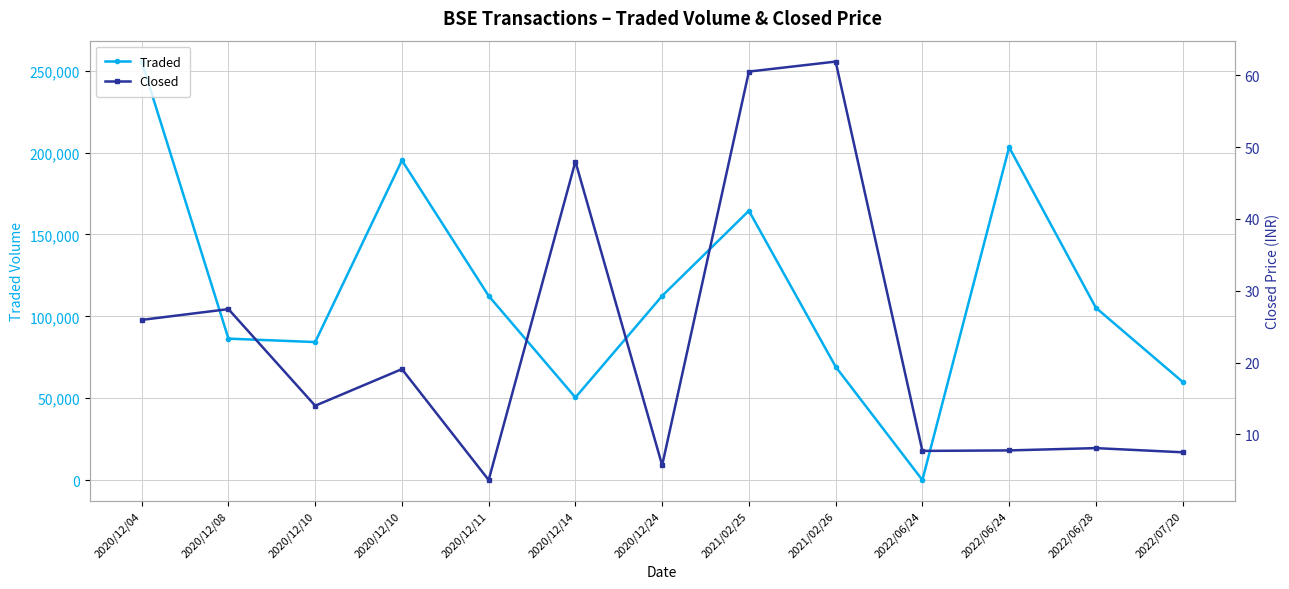

True or false: Closed has more than 1 interior local peaks.

True